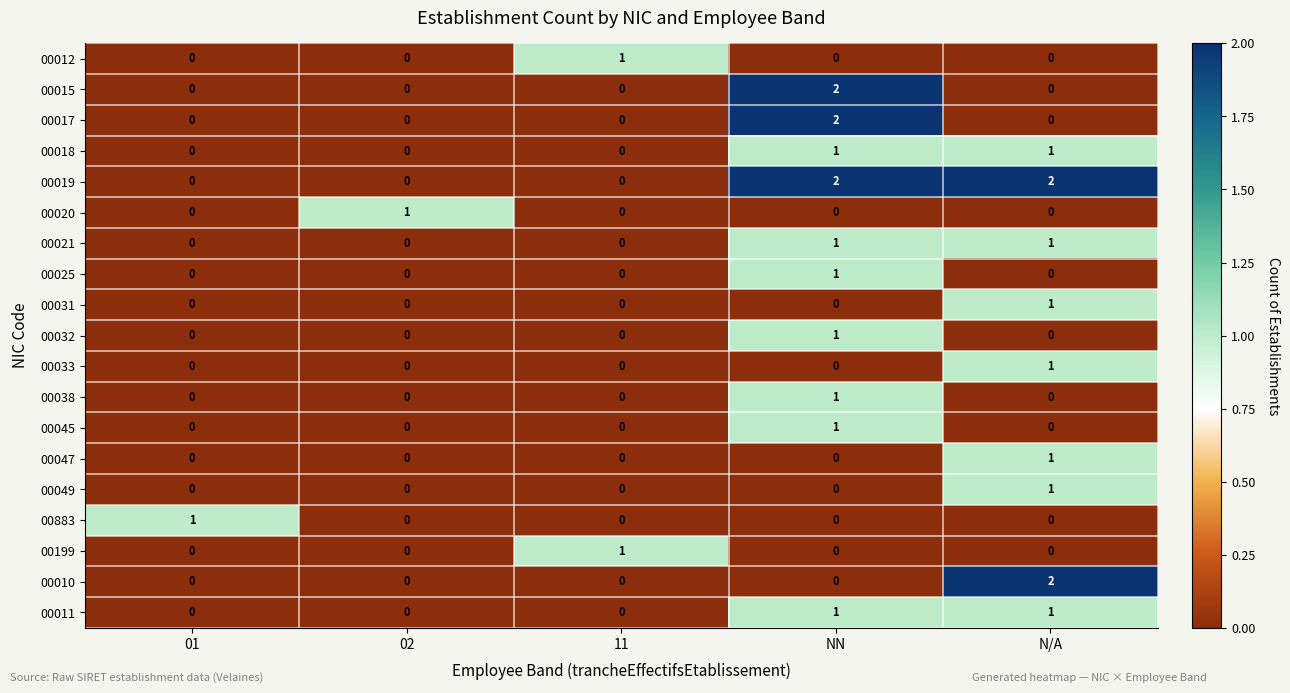

At which label does 00031 reach its peak?

N/A